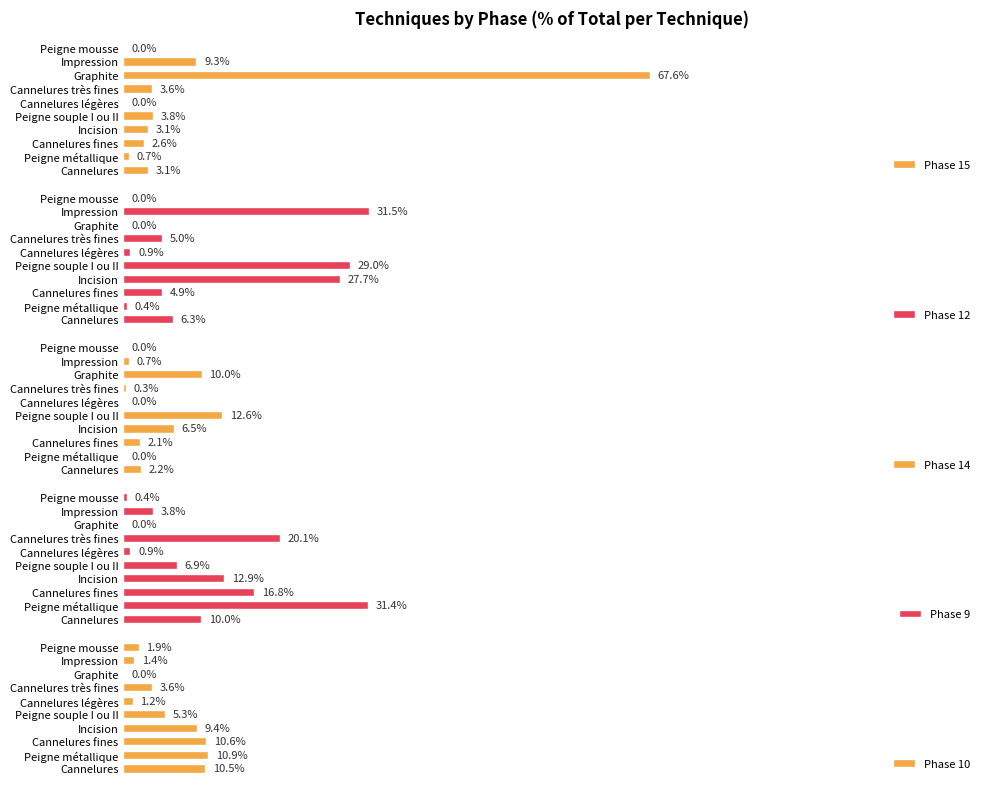

At which label does Phase 15 reach its peak?

Graphite